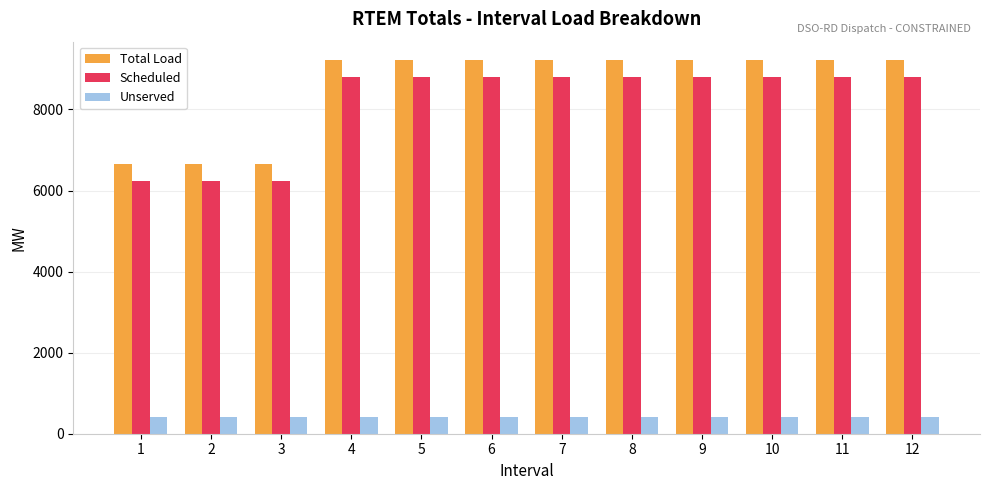

Which series changed the most between 1 and 8?

Total Load